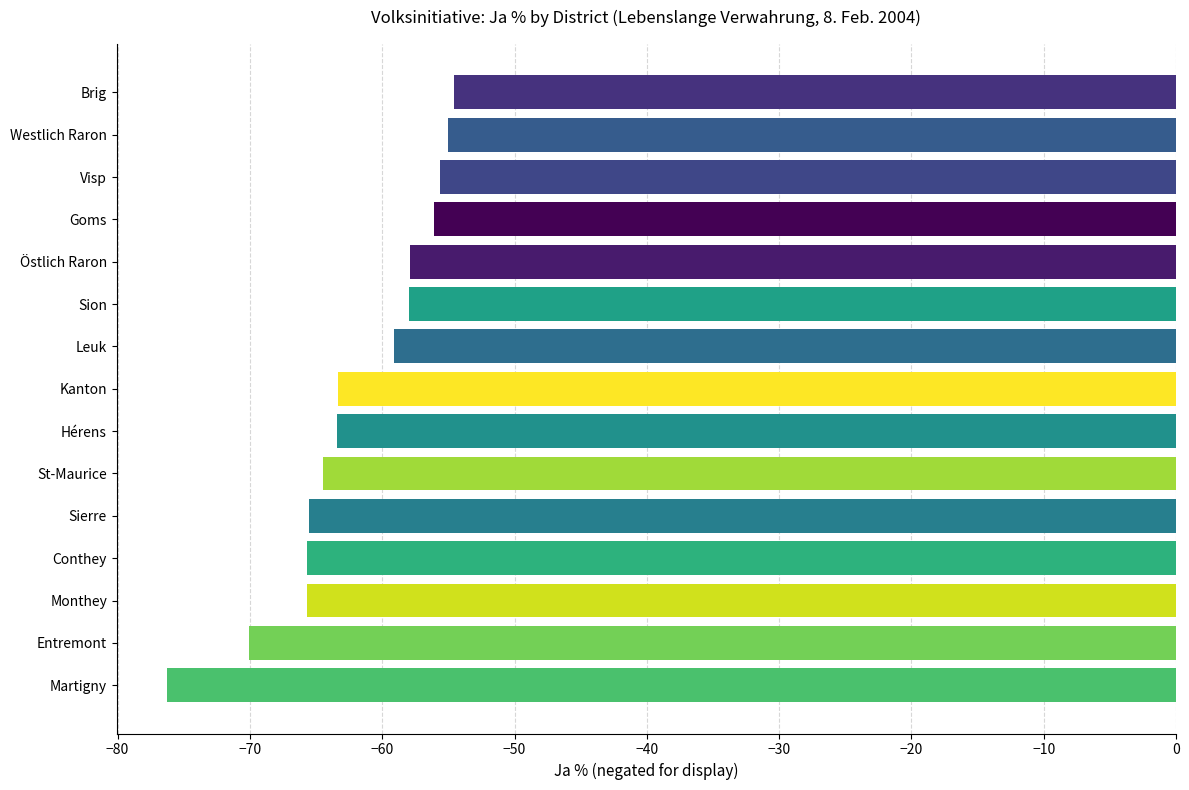

What is the difference between the values at Martigny and Visp?

20.6